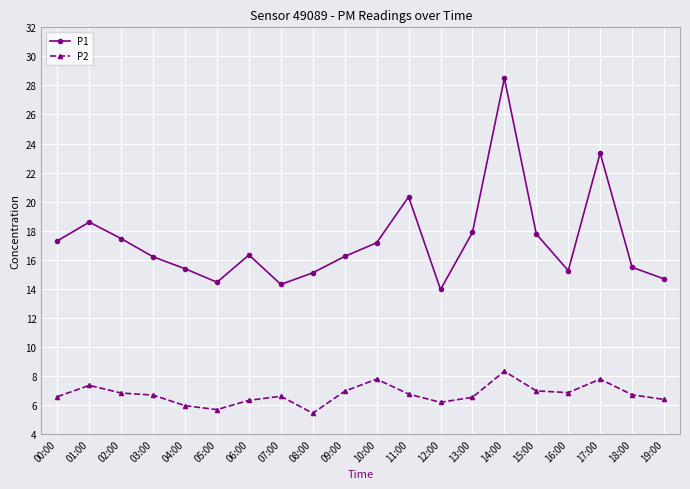

At which label is P1 closest to 21?

11:00